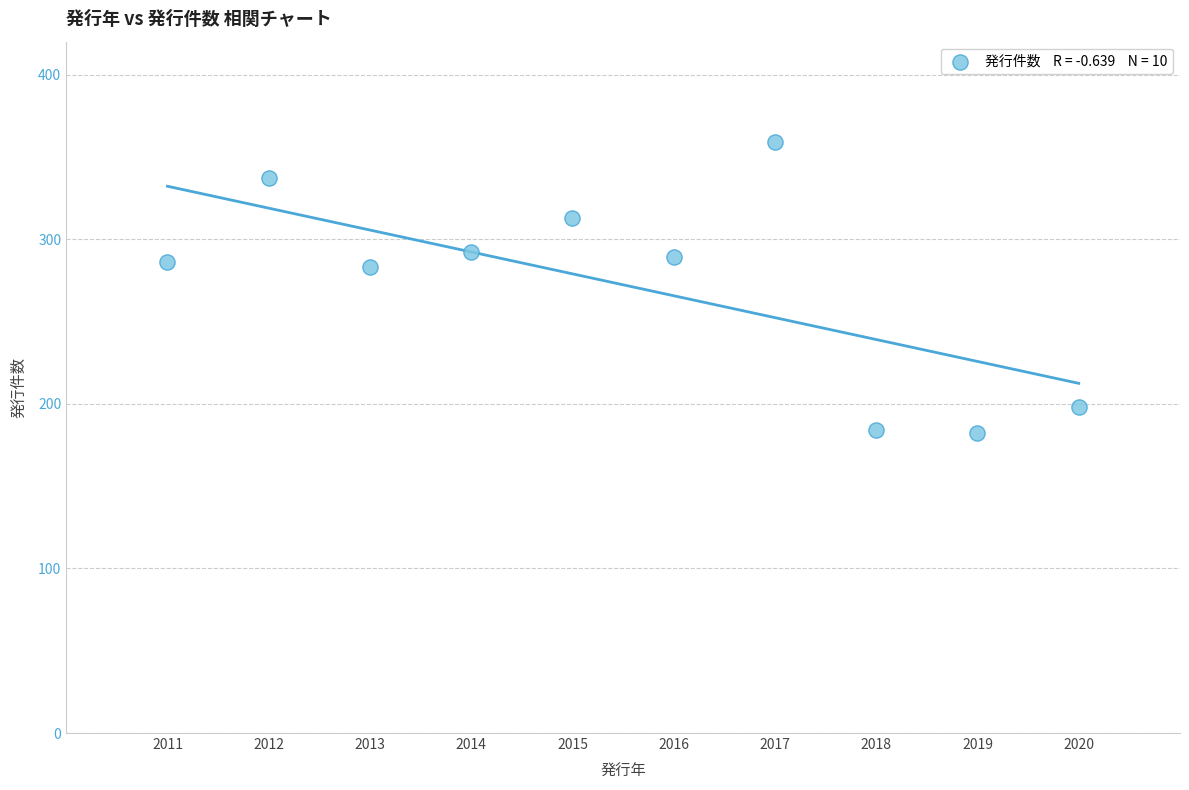

What is the range of X values (max minus min)?

9